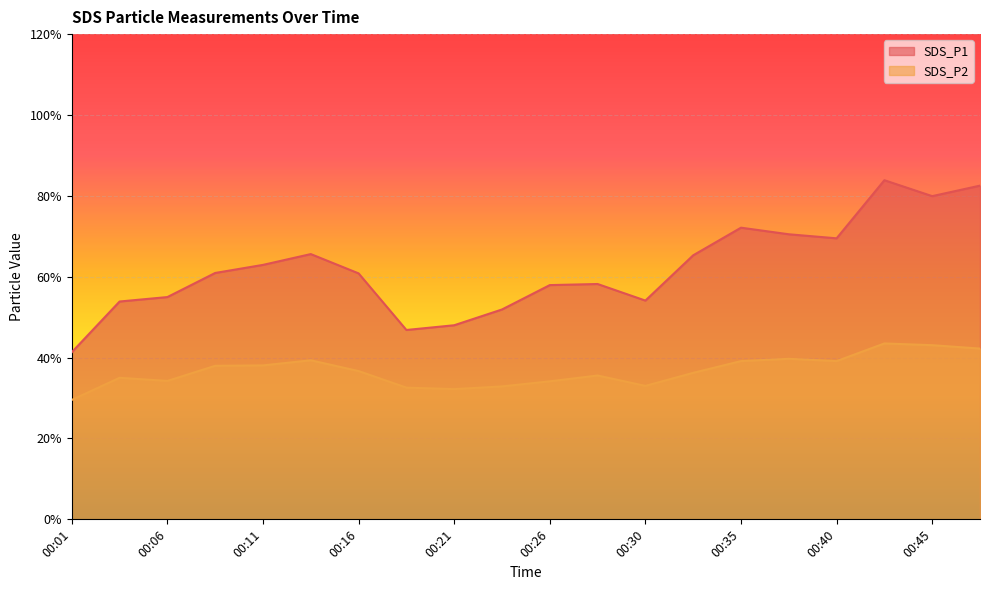

Which has a higher value, 00:33 or 00:03?

00:33